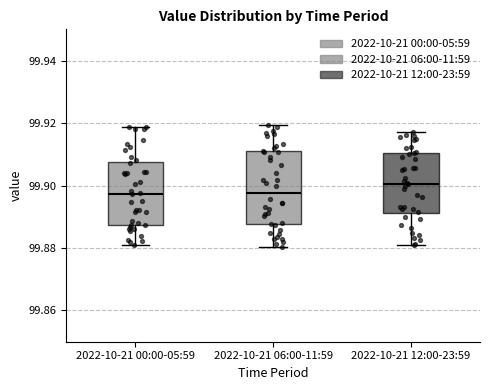

Where does the median line of the box for 2022-10-21 12:00-23:59 sit on the y-axis? The values are not printed on the chart, so give them approximately, as read against the axis.

99.900